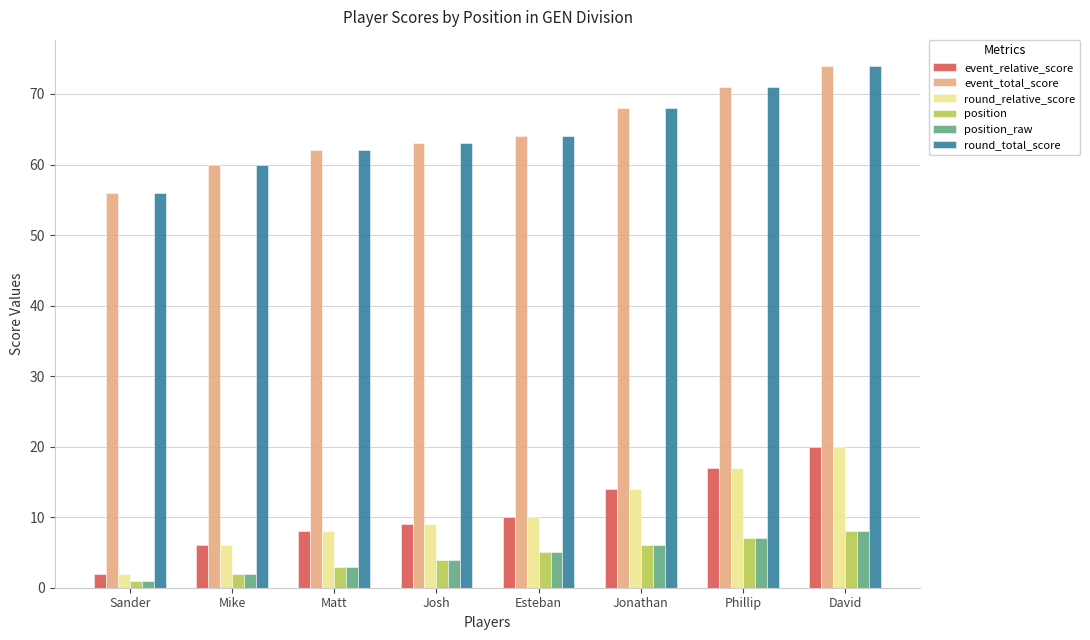

What is the difference between the maximum and second lowest values in the round_relative_score series?

14